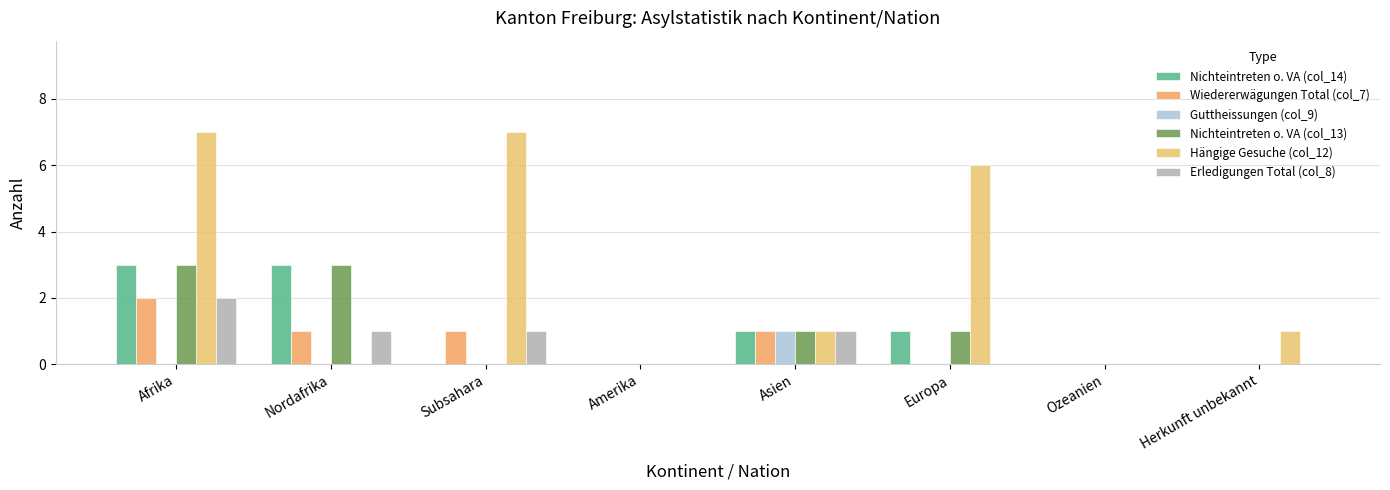

What is the difference between the highest and lowest values at Subsahara?

7